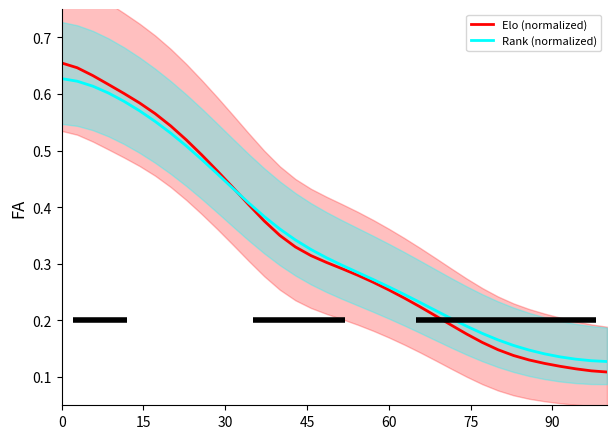

True or false: Rank (normalized) has more than 0 interior local peaks.

False